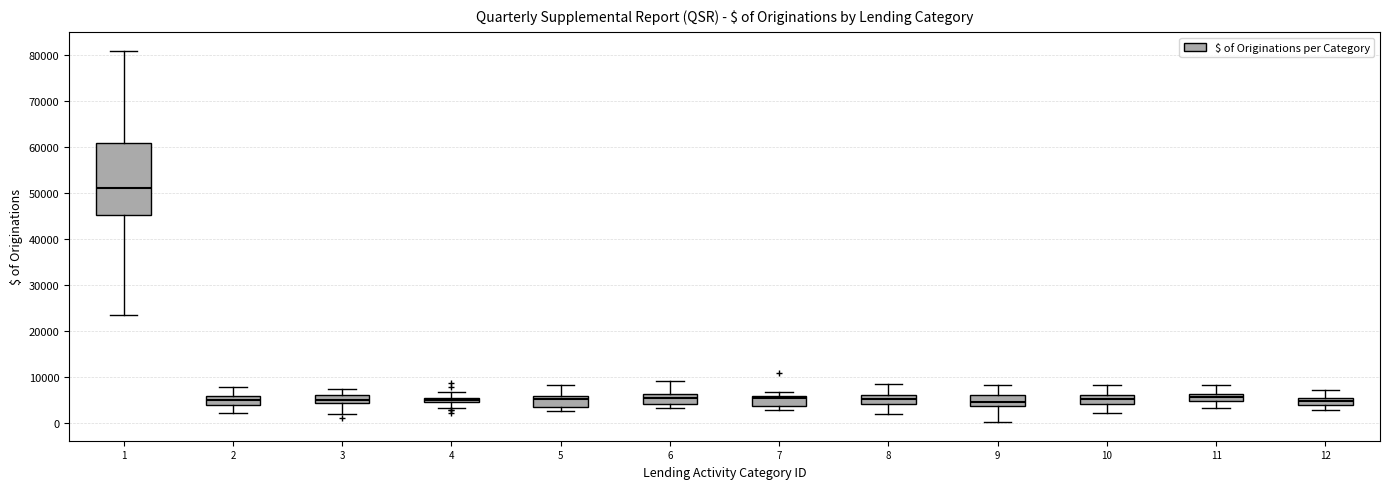

Which box is the tallest, from its lower edge to its upper edge?

1